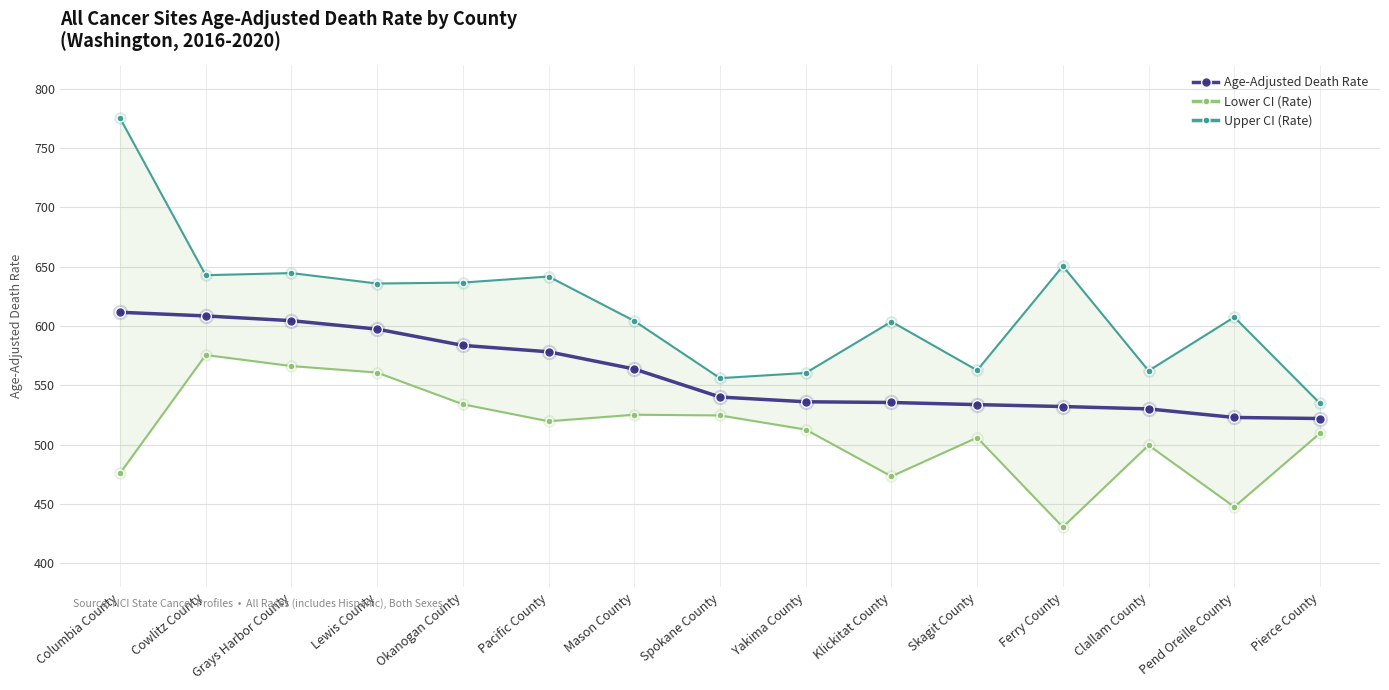

In Upper CI (Rate), how many points are lower than both neighbors (excluding endpoints)?

5